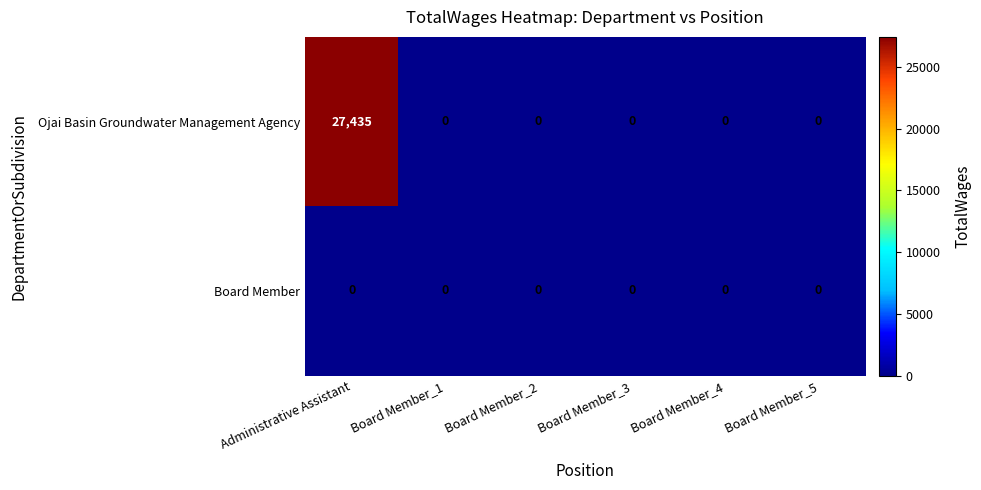

The Ojai Basin Groundwater Management Agency series shows 15168 at Board Member_2. True or false?

False